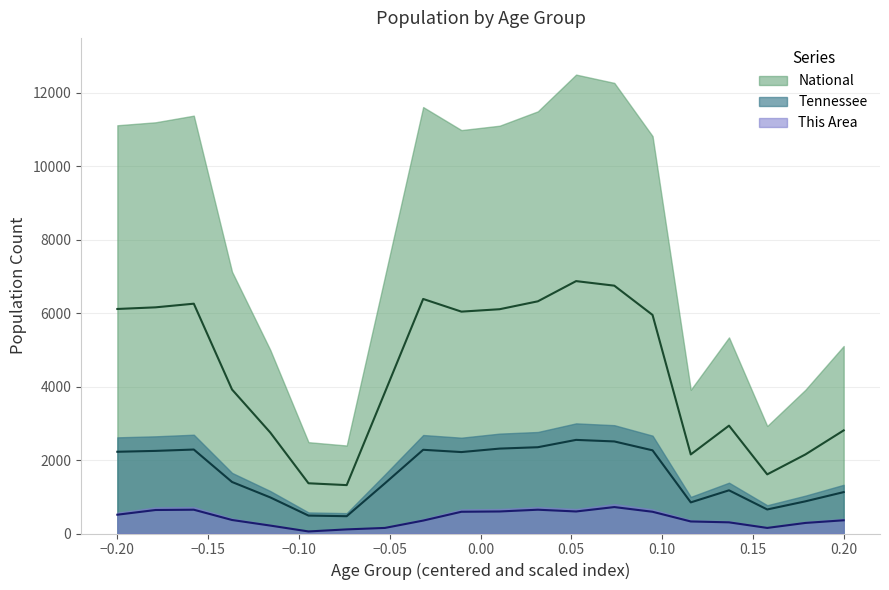

Does the chart display data point markers on the line(s)?

No